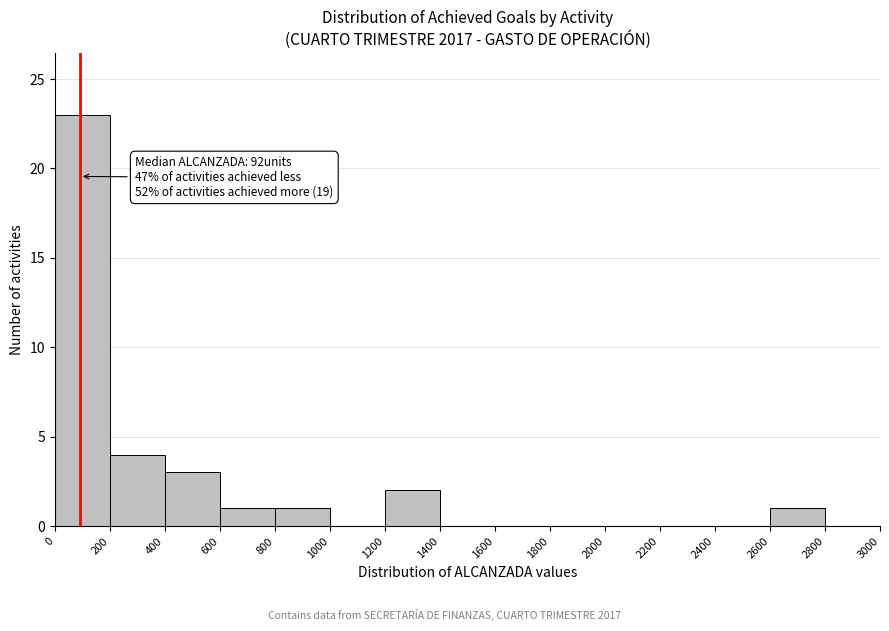

Over which range of the x-axis is the bar tallest?

0 to 200